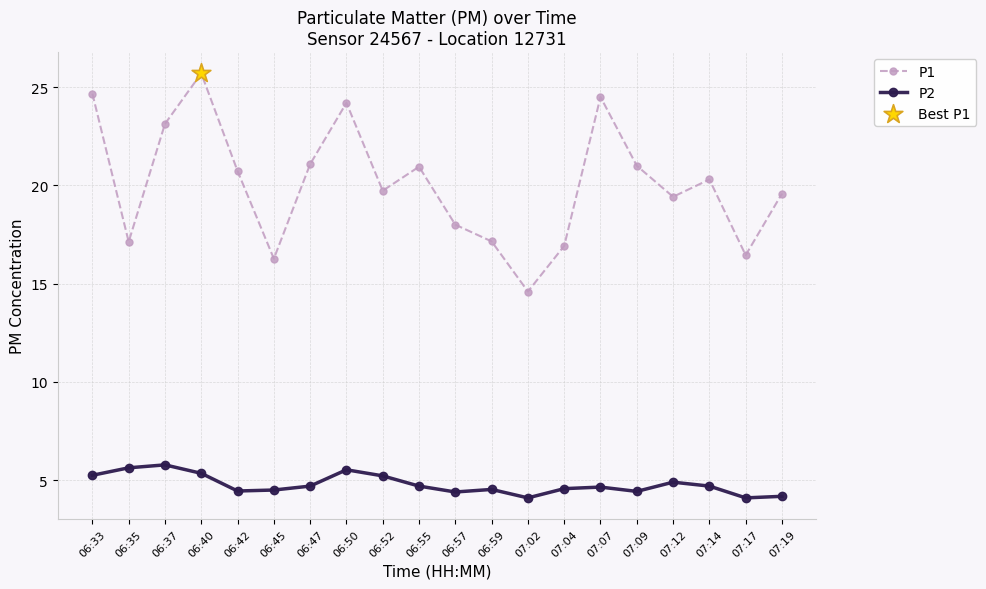

What is the spread (max minus min) of values at 06:35?

11.5